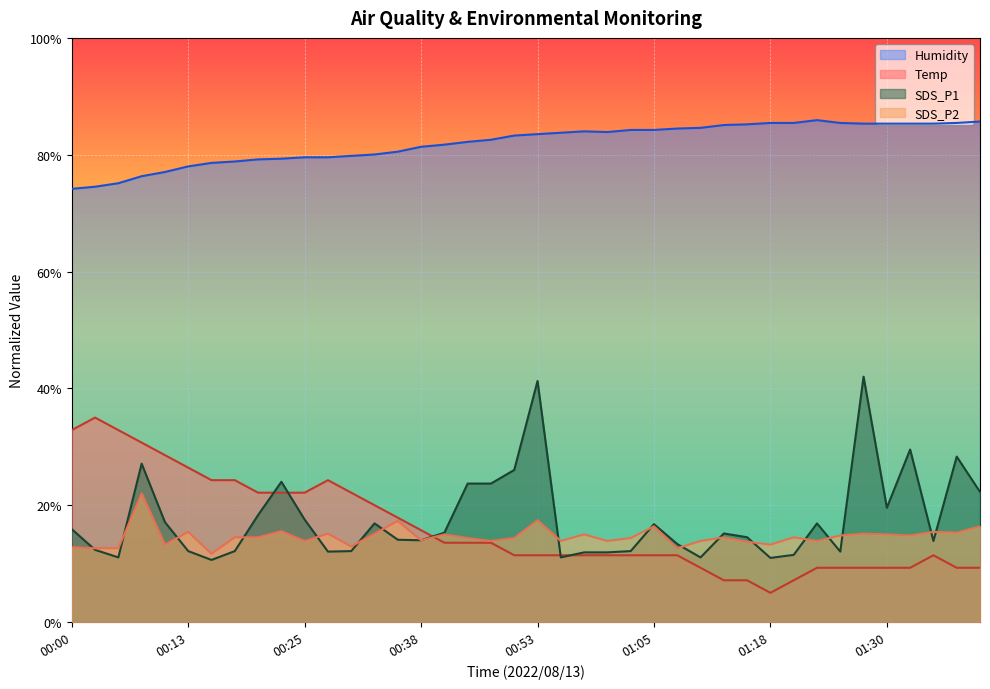

Which has a higher value, 00:58 or 01:18?

00:58